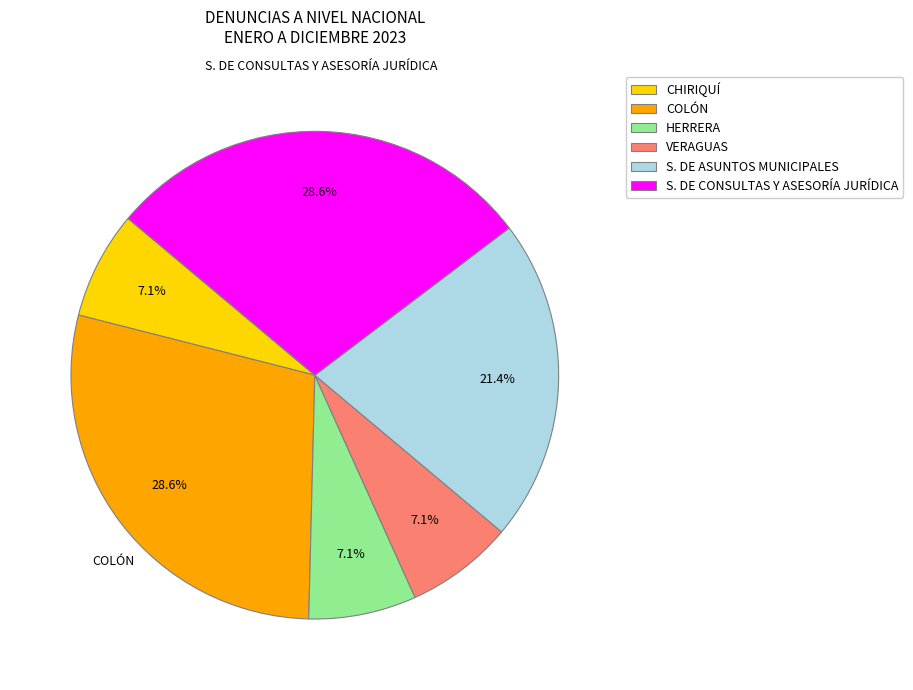

What percentage is NOT represented by S. DE CONSULTAS Y ASESORÍA JURÍDICA?

71.4%